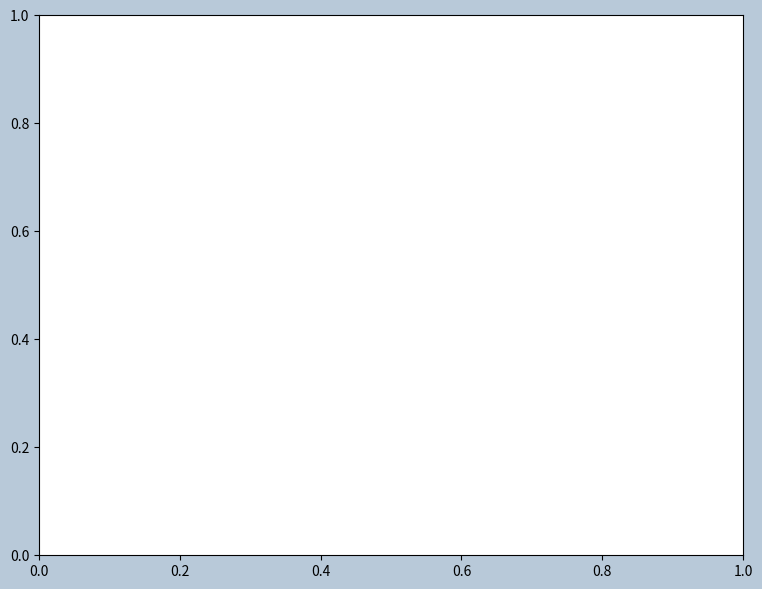

How many slices are in this pie chart?

6